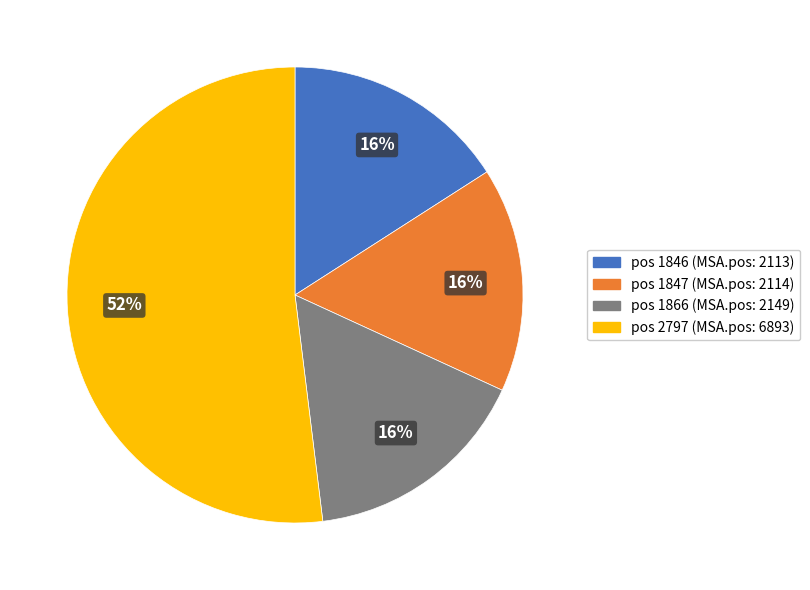

Approximately how many times larger is the value at pos 1846 (MSA.pos: 2113) compared to pos 1847 (MSA.pos: 2114)?

1.0